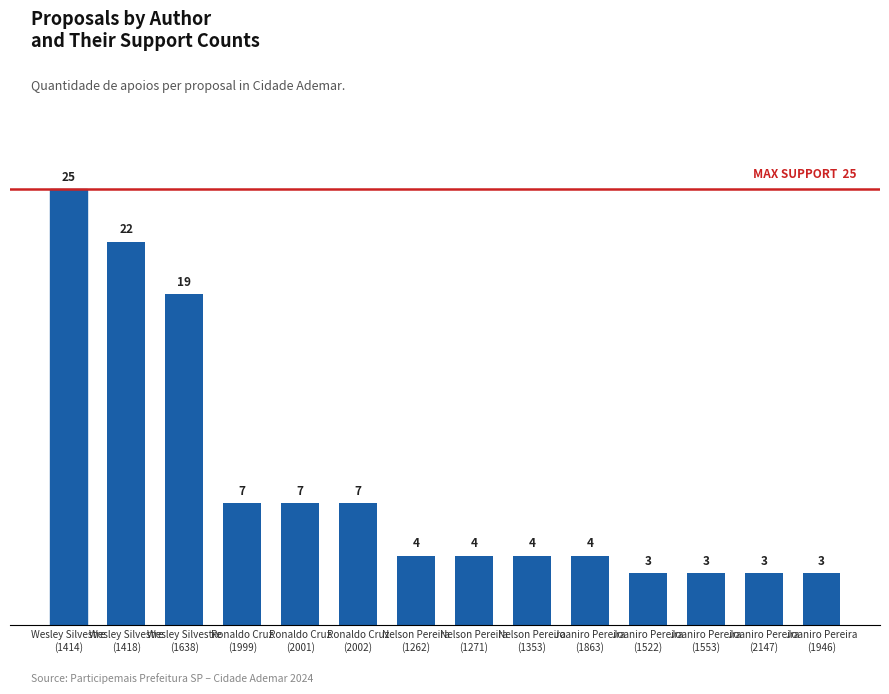

Reading right to left, what are all the values shown in this chart?

Joaniro Pereira
(1946)=3	Joaniro Pereira
(2147)=3	Joaniro Pereira
(1553)=3	Joaniro Pereira
(1522)=3	Joaniro Pereira
(1863)=4	Nelson Pereira
(1353)=4	Nelson Pereira
(1271)=4	Nelson Pereira
(1262)=4	Ronaldo Cruz
(2002)=7	Ronaldo Cruz
(2001)=7	Ronaldo Cruz
(1999)=7	Wesley Silvestre
(1638)=19	Wesley Silvestre
(1418)=22	Wesley Silvestre
(1414)=25